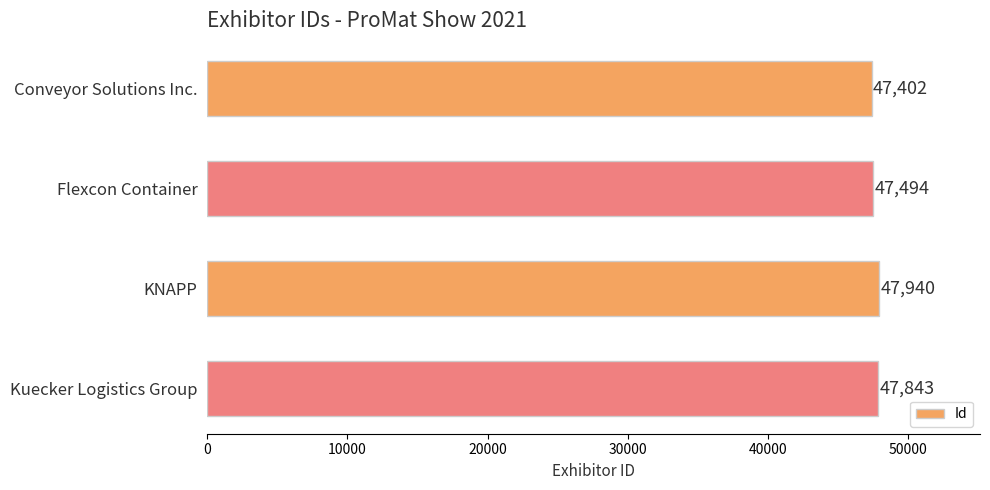

Reading top to bottom, transcribe all the data shown in this chart.

47402	47494	47940	47843